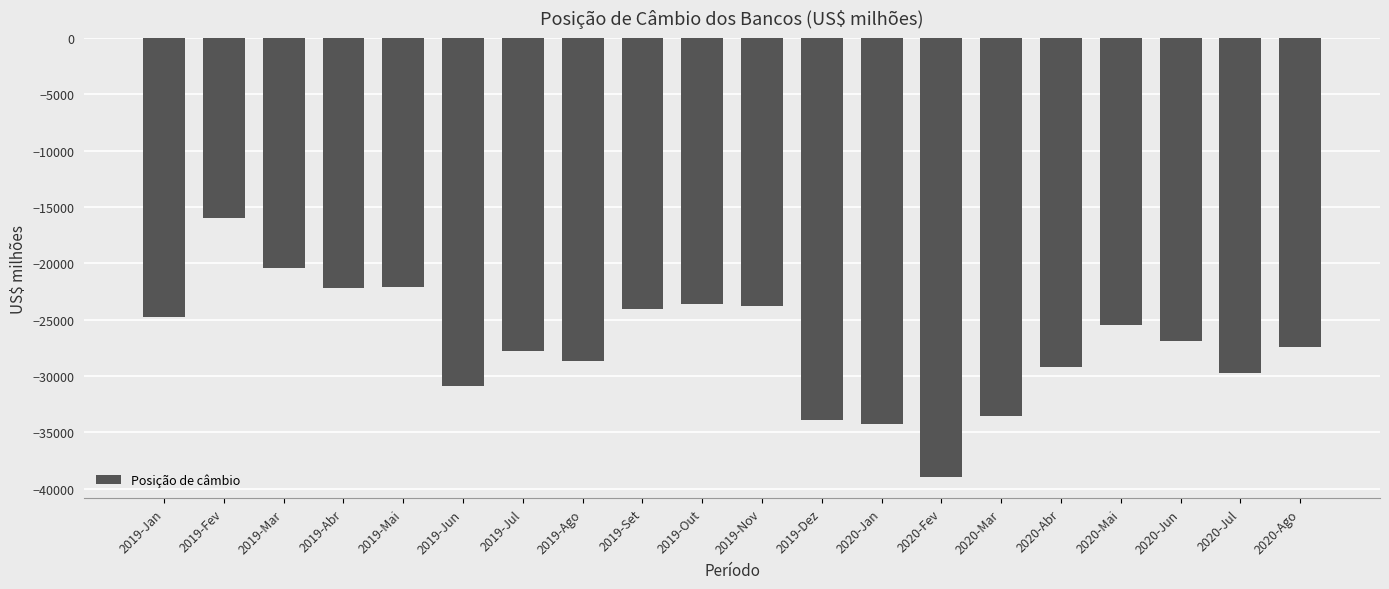

What is the change in value from 2019-Ago to 2020-Jan?

-5570.1